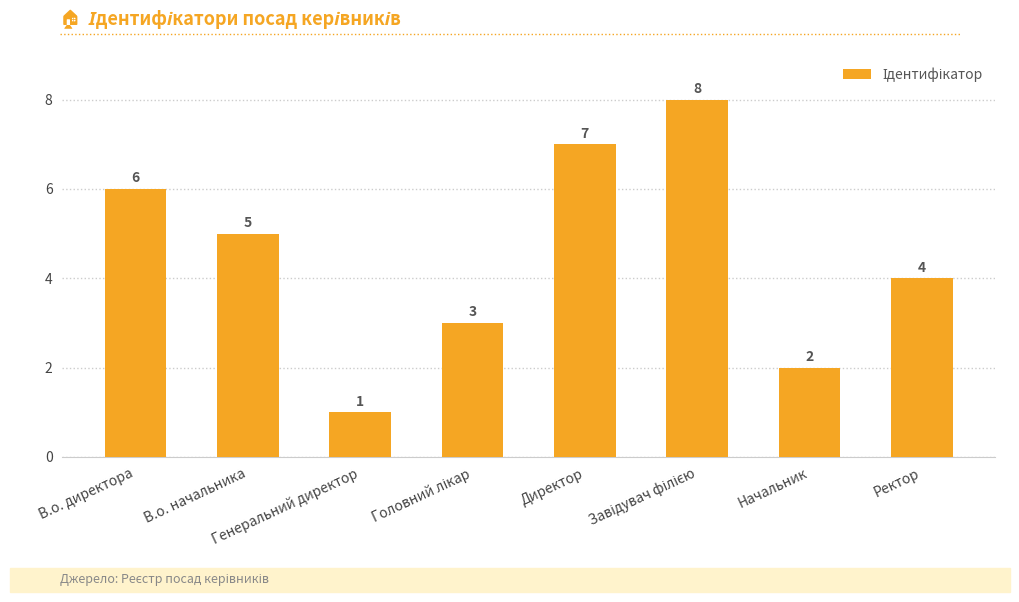

Does the chart contain any negative values?

No